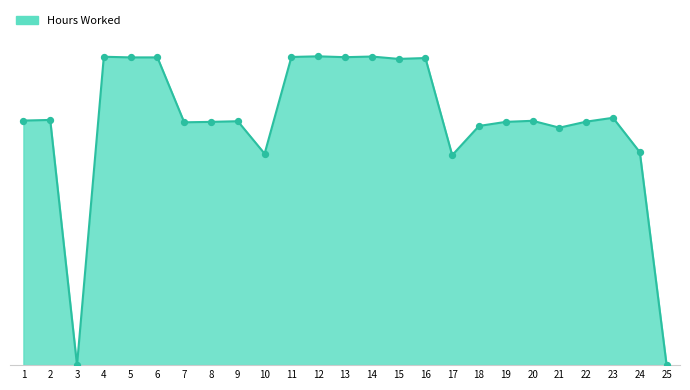

Approximately how many times larger is the value at 11 compared to 20?

1.3